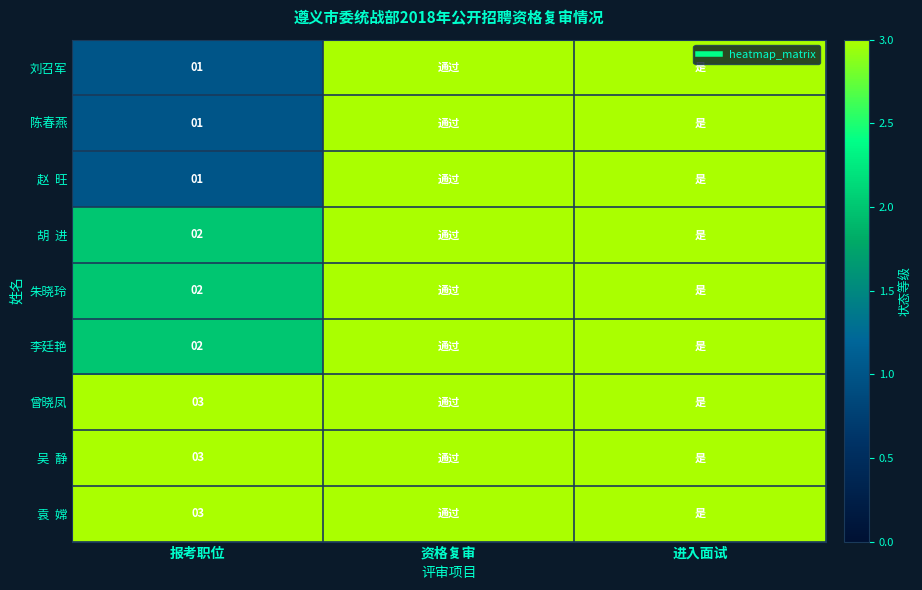

Between 报考职位 and 进入面试, which is larger?

进入面试